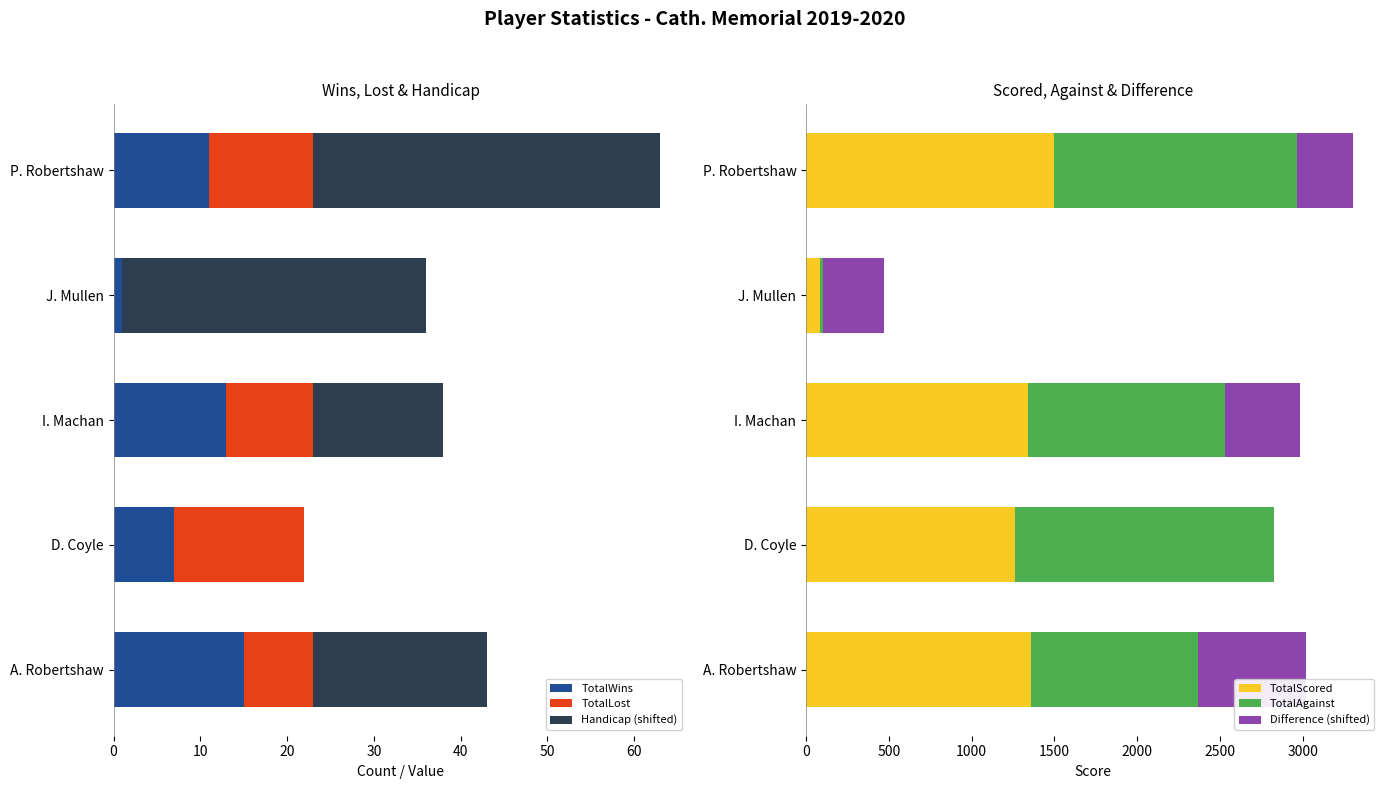

True or false: TotalWins has a value of 20 at I. Machan.

False